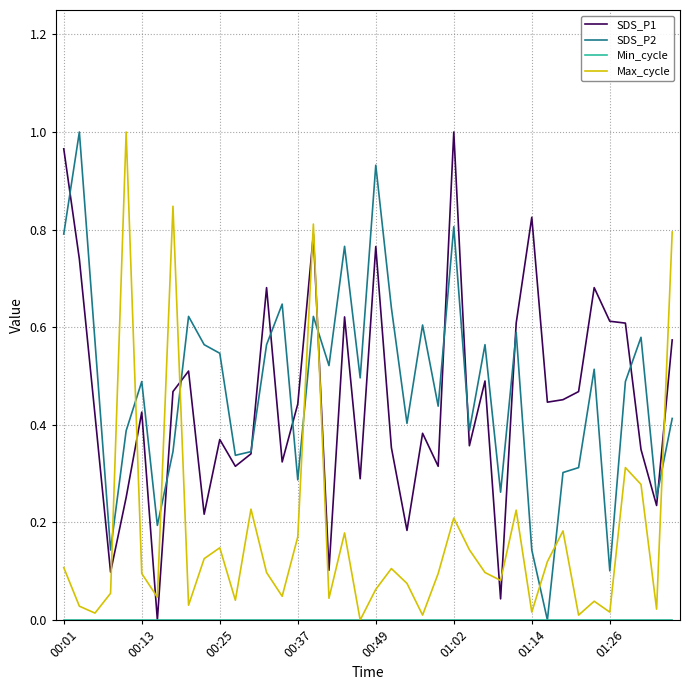

True or false: Max_cycle and SDS_P1 cross at least once.

True